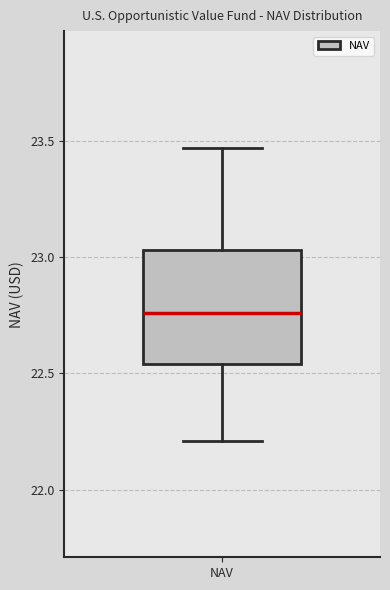

Transcribe this box plot: give where the median line is, the range the box spans, and where the two whiskers end, as read against the y-axis. The values are not printed on the chart, so give them approximately, as read against the axis.

median 22.75, box 22.55 to 23.05, whiskers 22.20 to 23.45